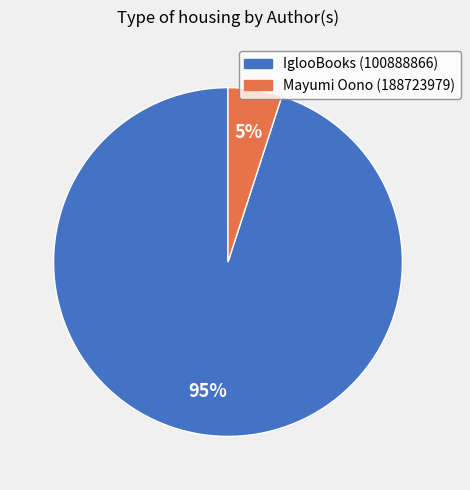

True or false: Mayumi Oono (188723979) accounts for 20% of the total.

False